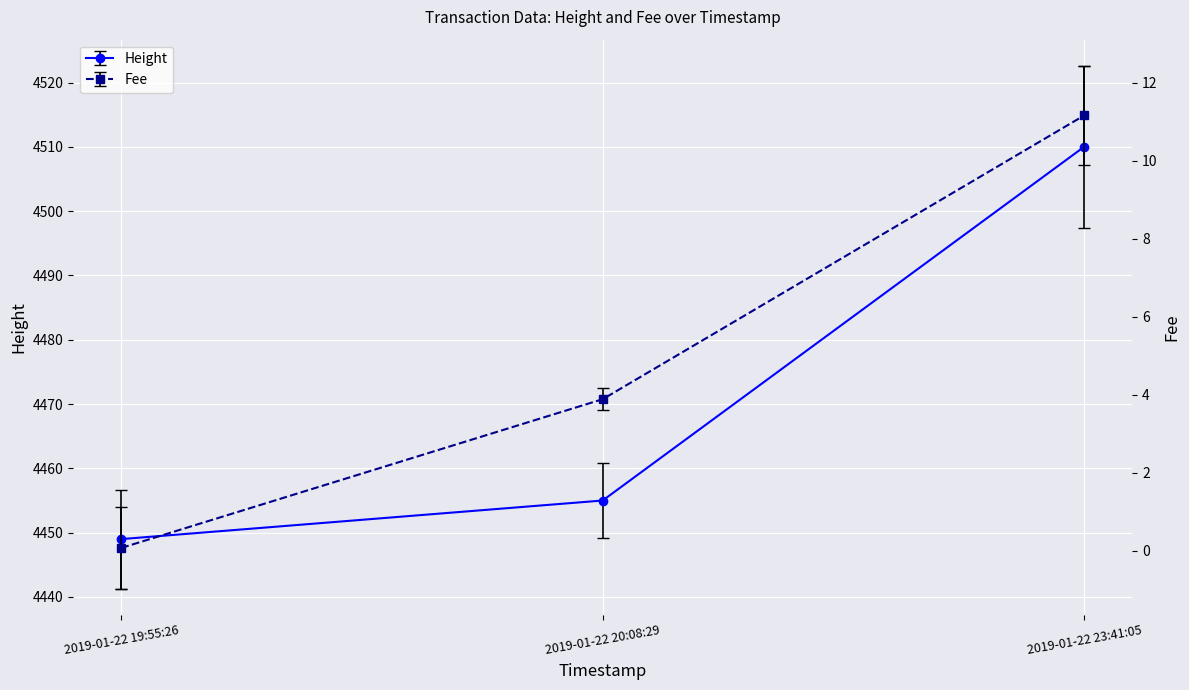

What is the label of the 3rd point from the right?

2019-01-22 19:55:26